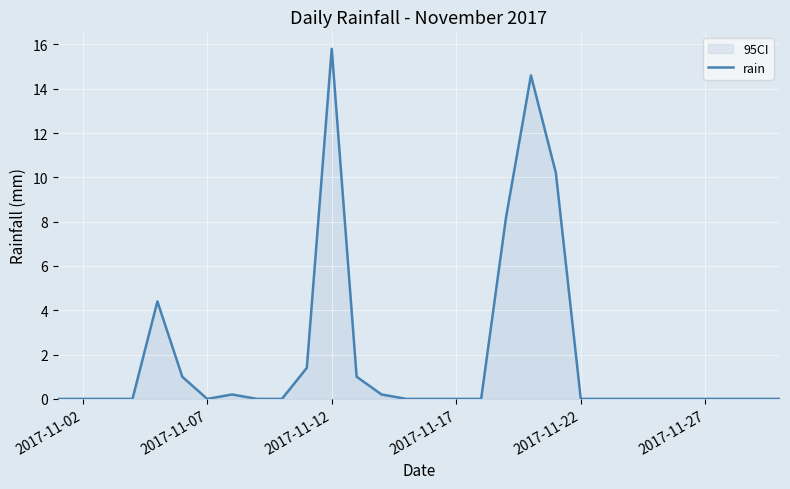

What is the difference between the second highest and minimum values?

14.6